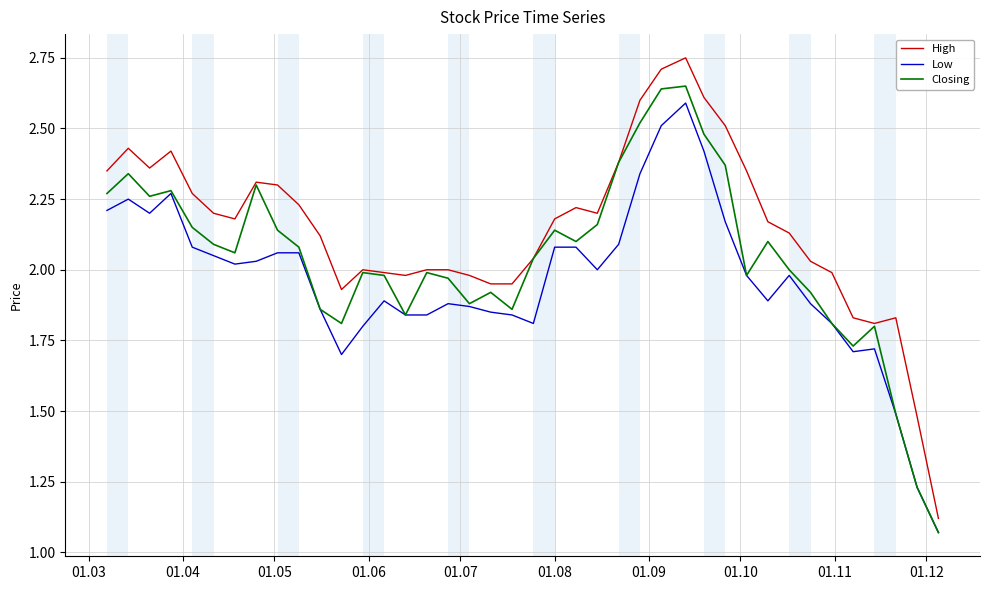

Which series has the largest total across all categories?

High